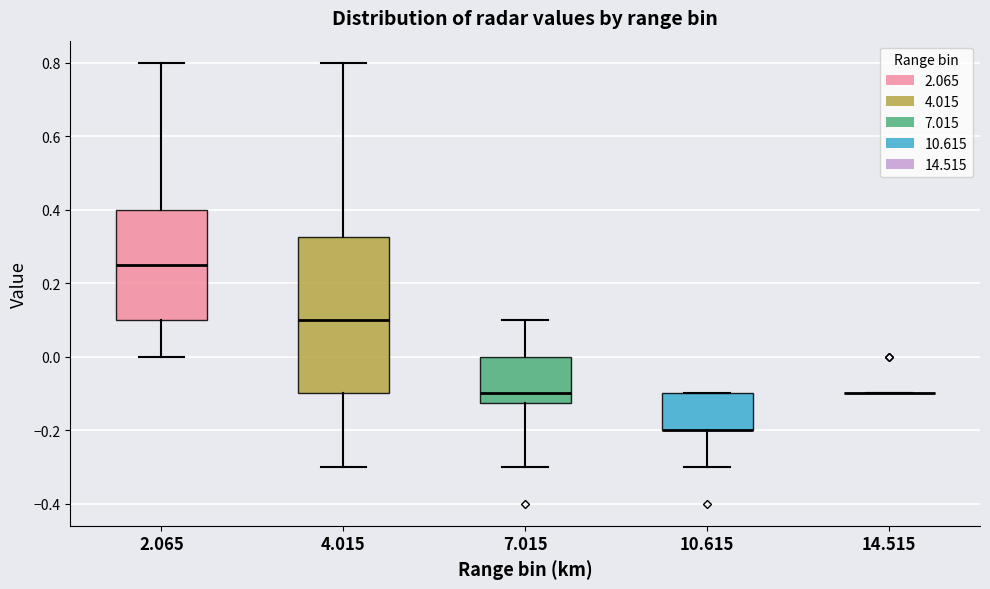

Where is the upper edge of the box at x = 7.015 on the y-axis? The values are not printed on the chart, so give them approximately, as read against the axis.

0.00